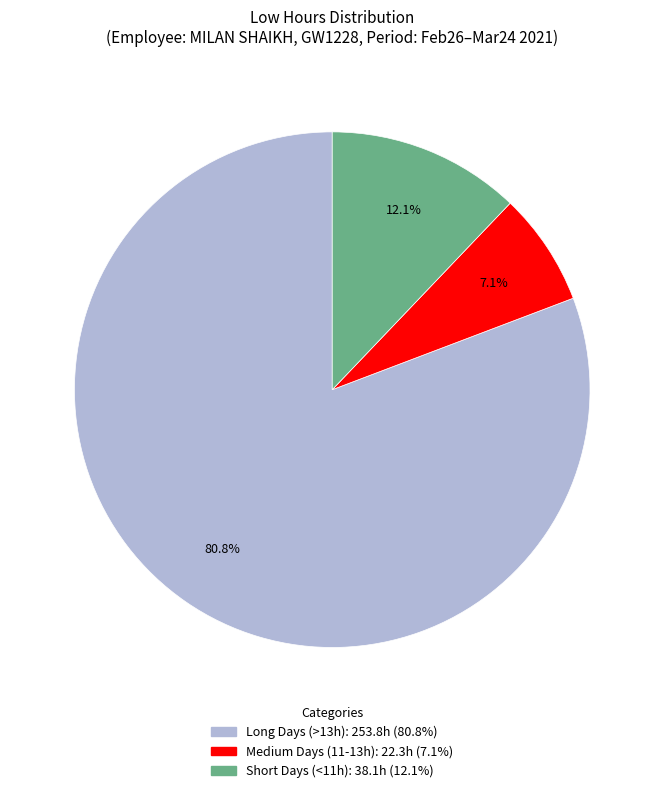

Is there a majority slice in this chart?

Yes